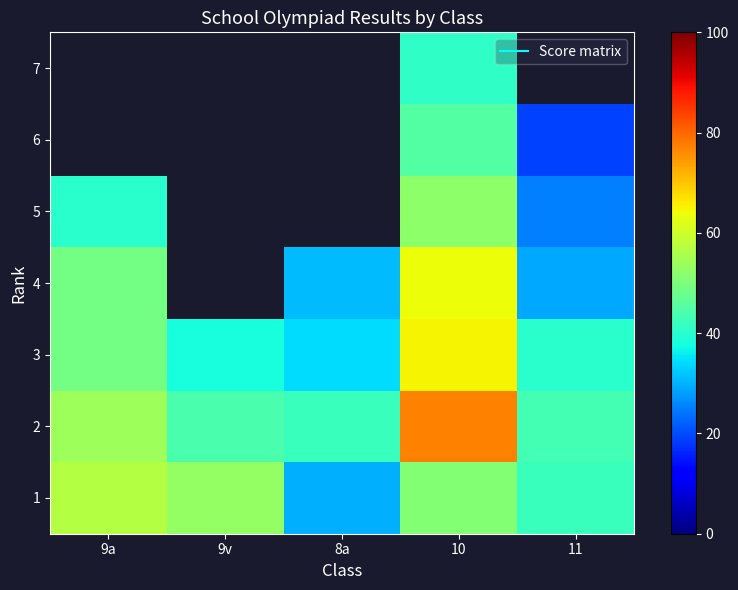

Where is 3 nearest to the value 49?

9a